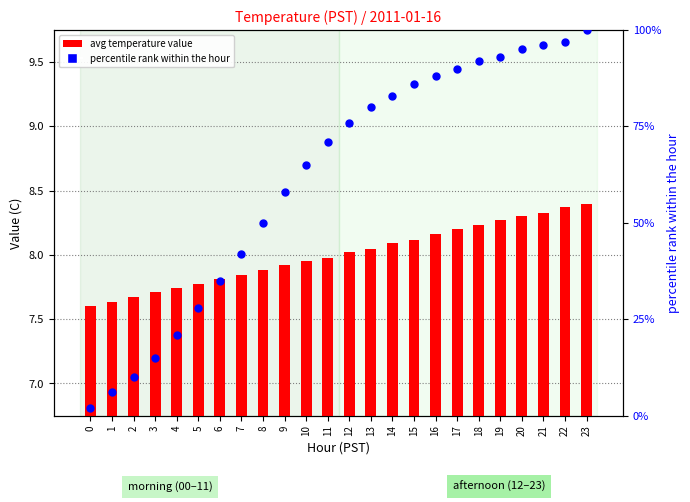

What are all the series names shown in the legend?

avg temperature value, percentile rank within the hour